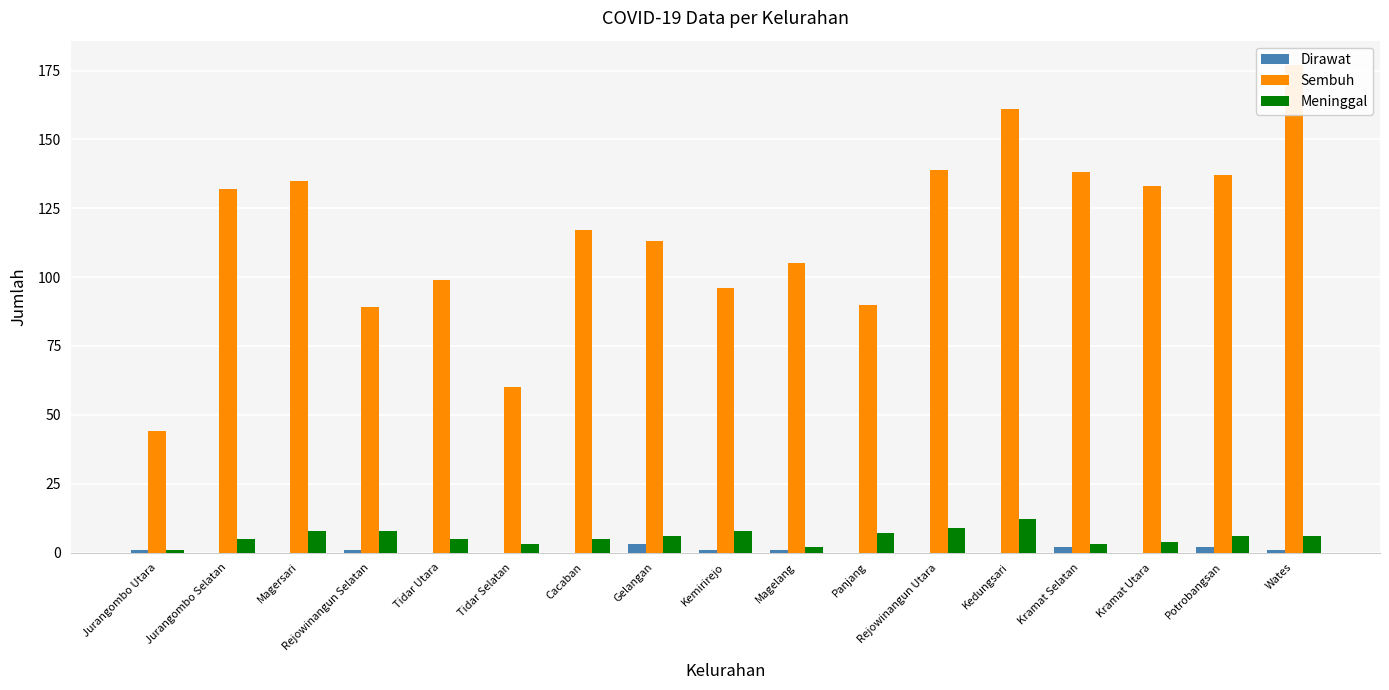

Rank the series by their maximum value, from highest to lowest.

Sembuh, Meninggal, Dirawat